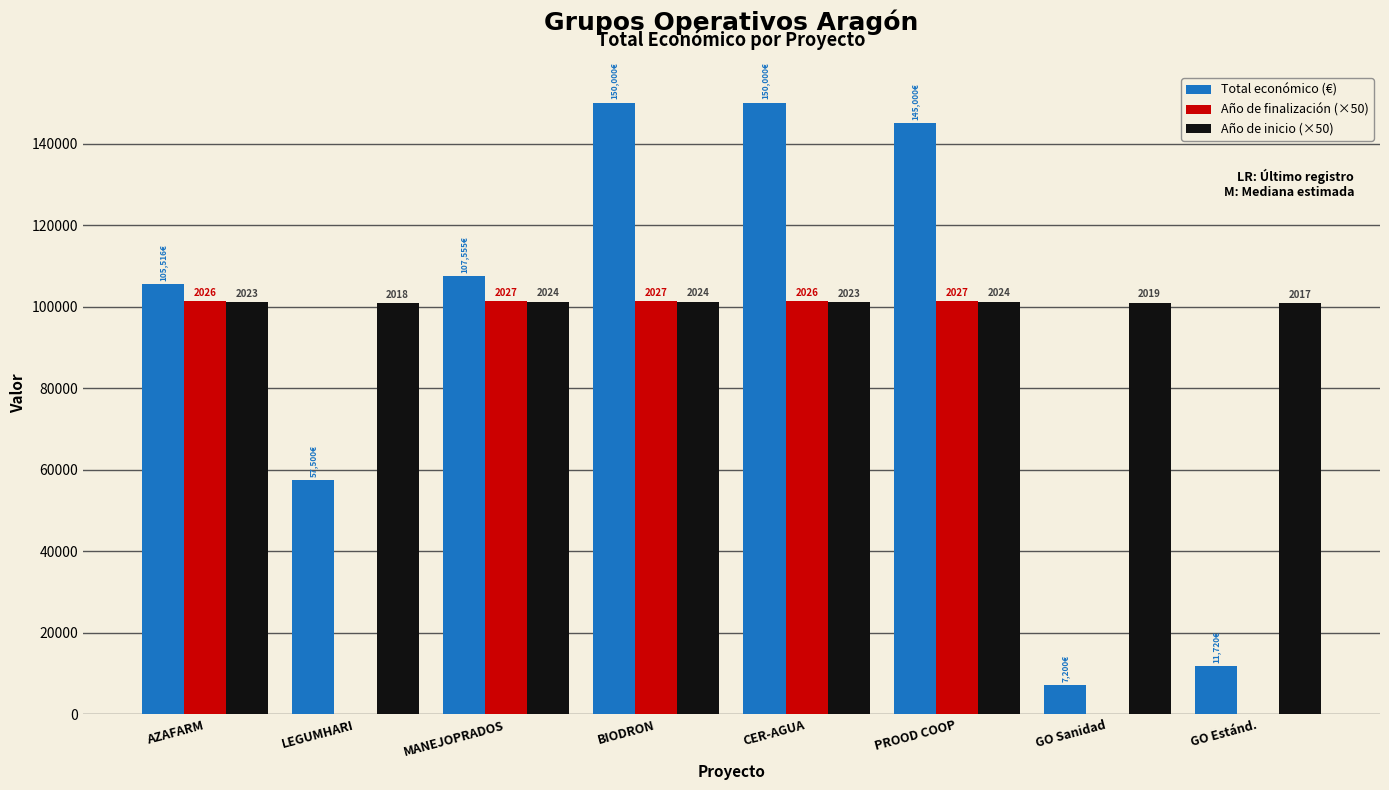

What is the difference between the maximum and minimum values in the Año de inicio (×50) series?

350